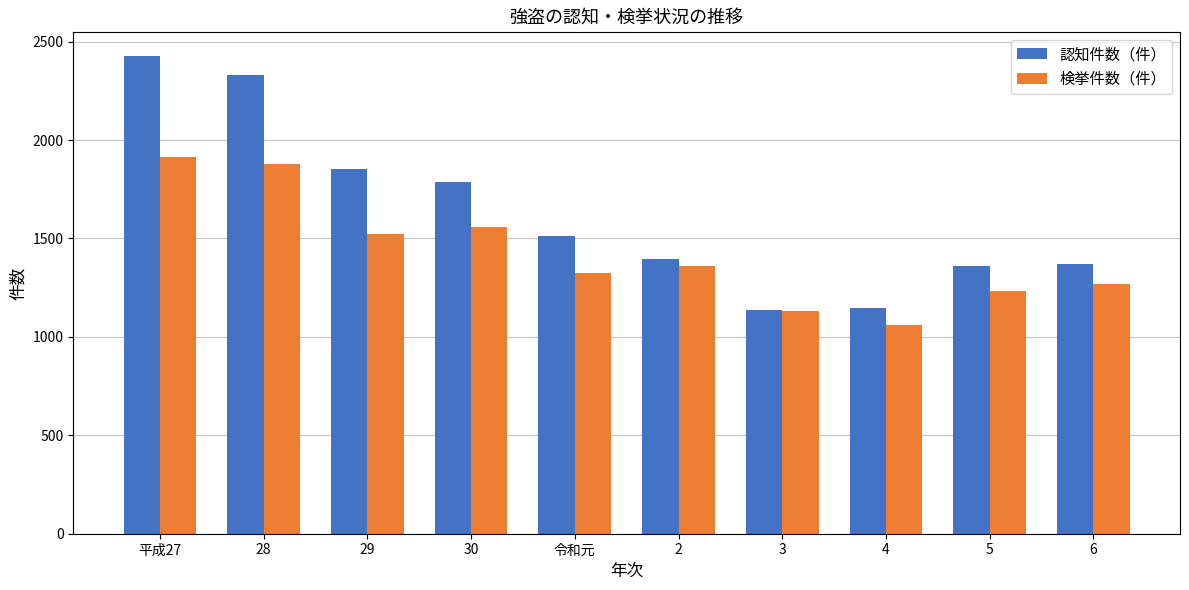

What is the spread (max minus min) of values at 令和元?

185